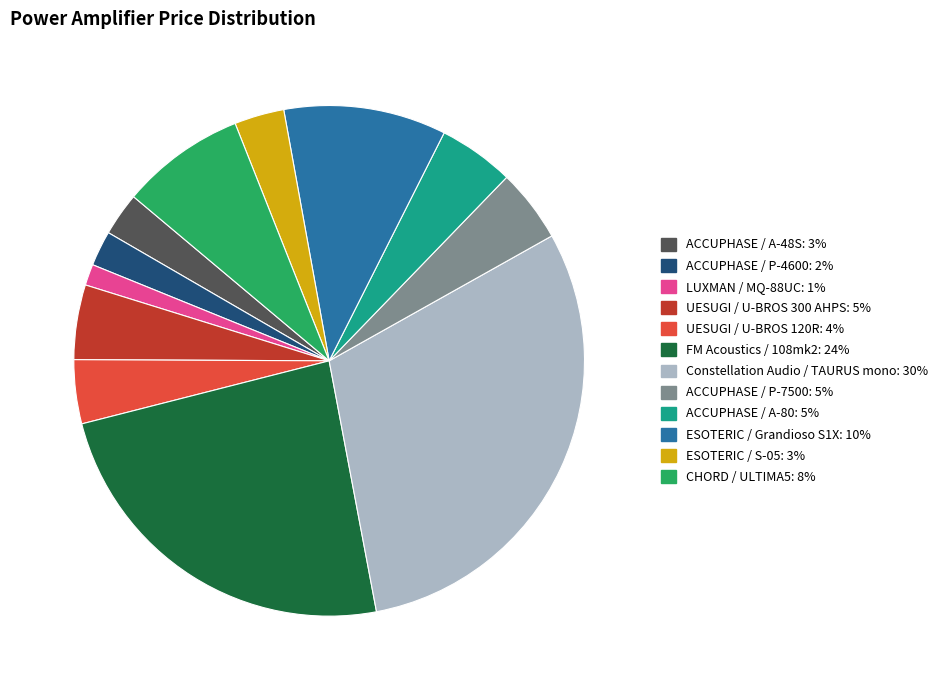

Approximately how many times larger is the value at CHORD / ULTIMA5: 8% compared to ACCUPHASE / A-48S: 3%?

2.9